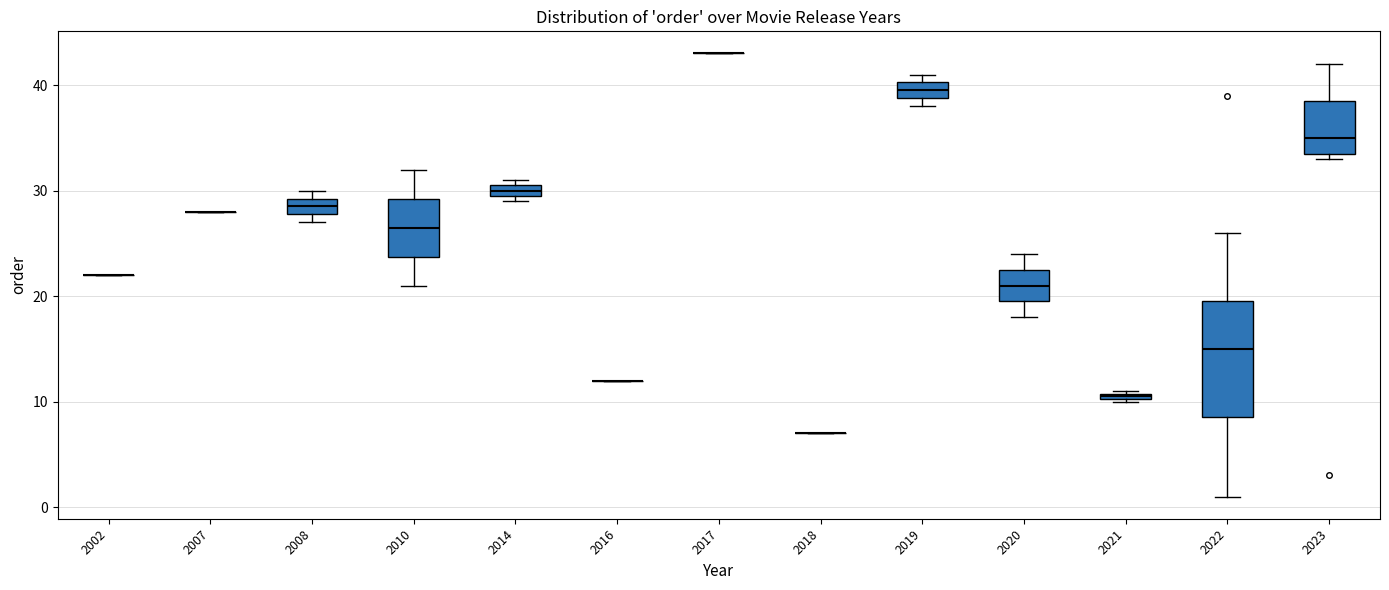

Where does the lower whisker of the box at x = 2022 end on the y-axis? The values are not printed on the chart, so give them approximately, as read against the axis.

1